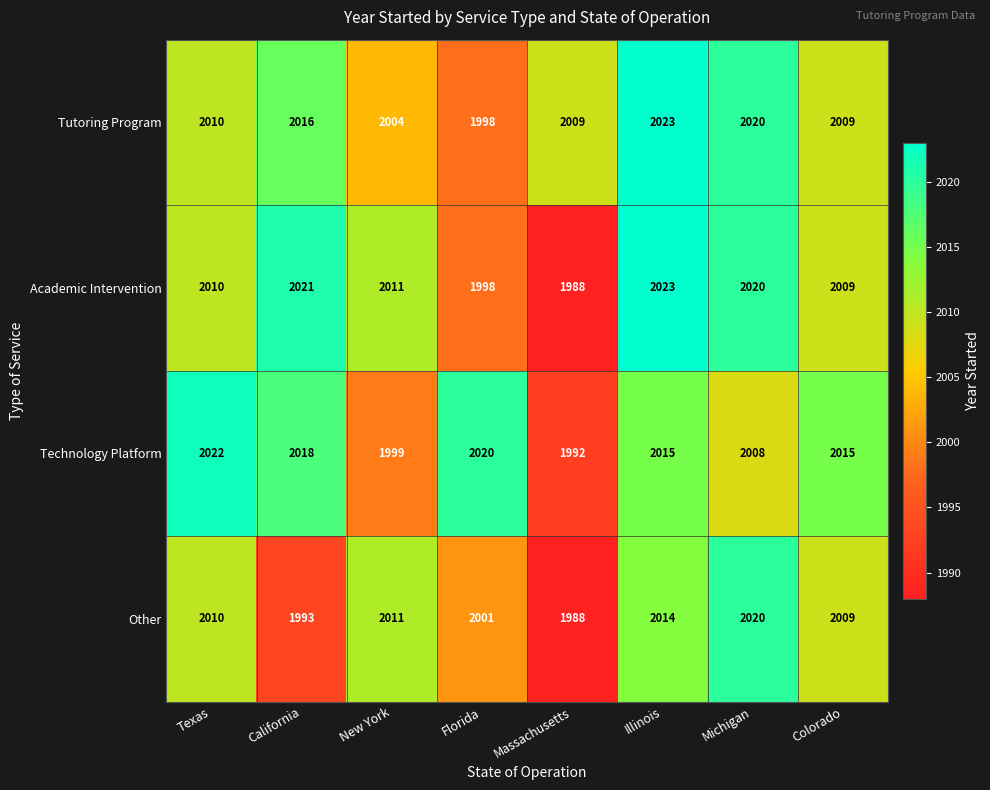

At which category does the chart reach its minimum across all series?

Massachusetts